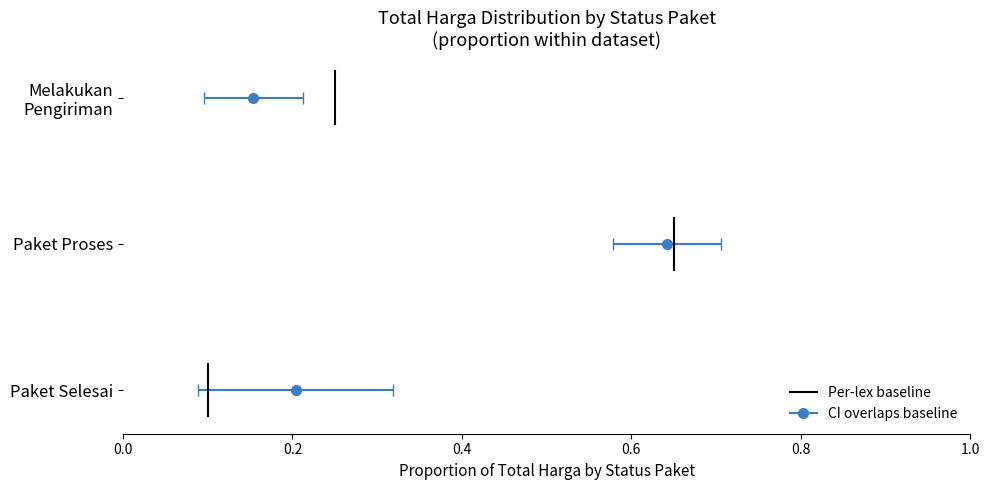

Between 0.2 and 0.0, which is larger?

0.2